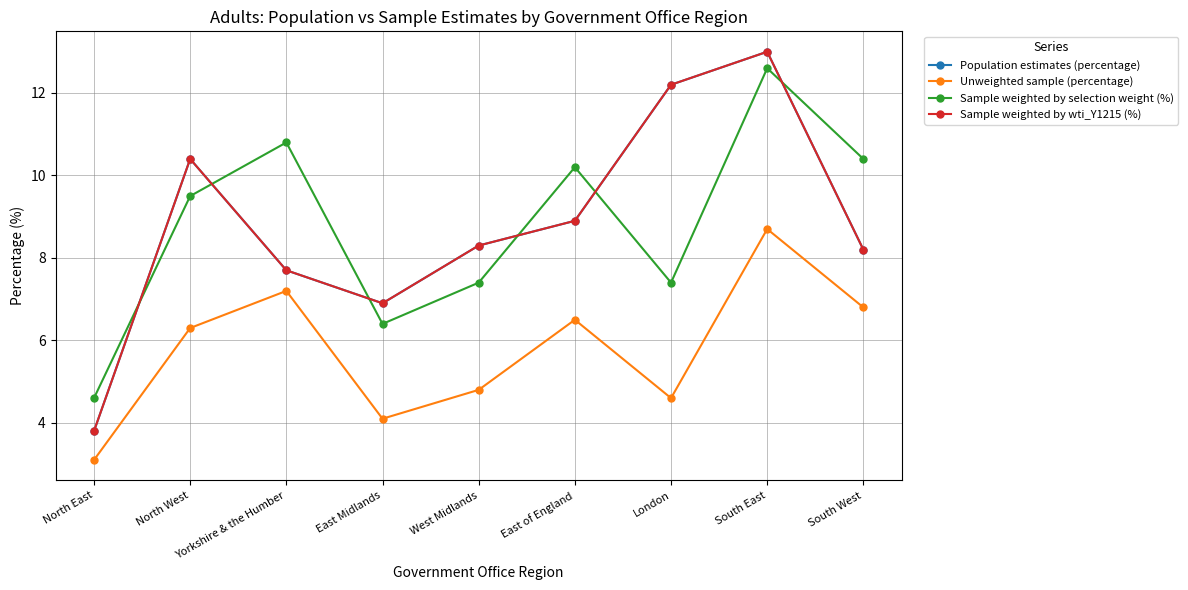

The value of Population estimates (percentage) at East of England is 8.9. True or false?

True